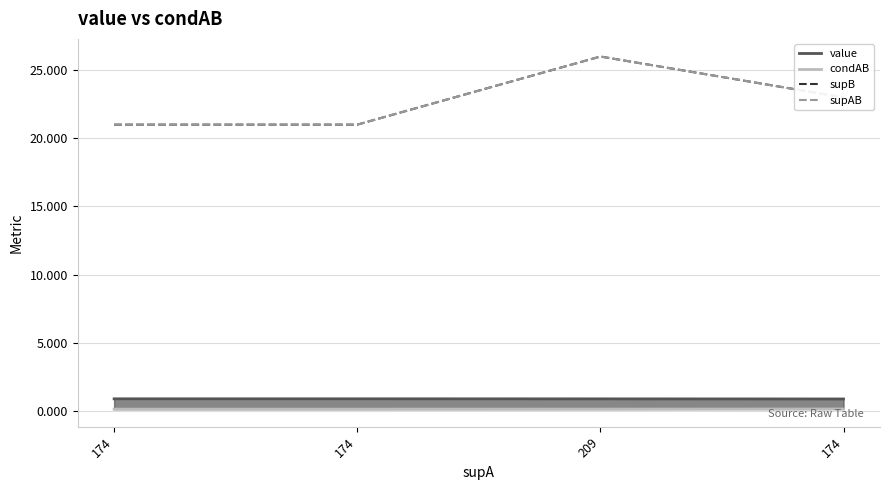

True or false: condAB and value cross at least once.

False